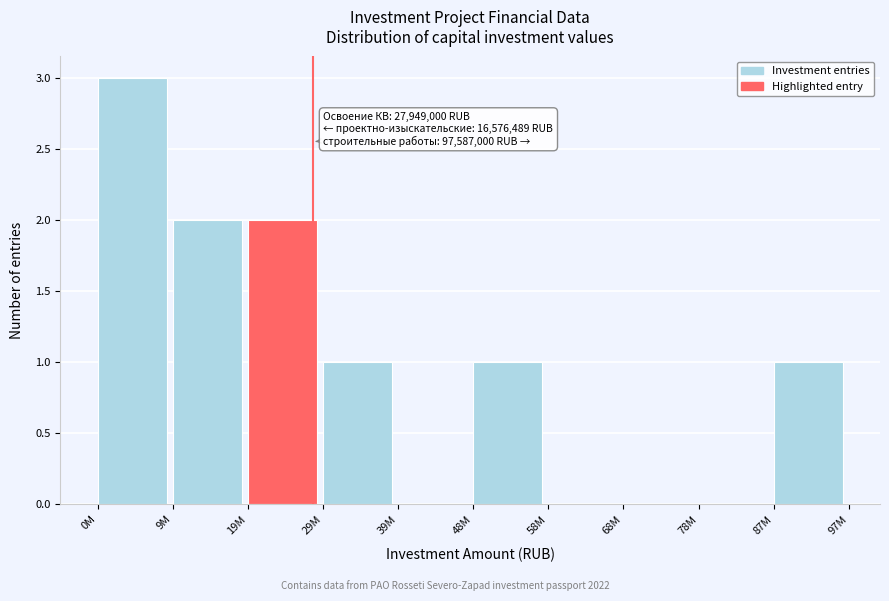

Reading left to right, extract all data points from this chart.

0M=3	9M=2	19M=2	29M=1	39M=0	48M=1	58M=0	68M=0	78M=0	87M=1